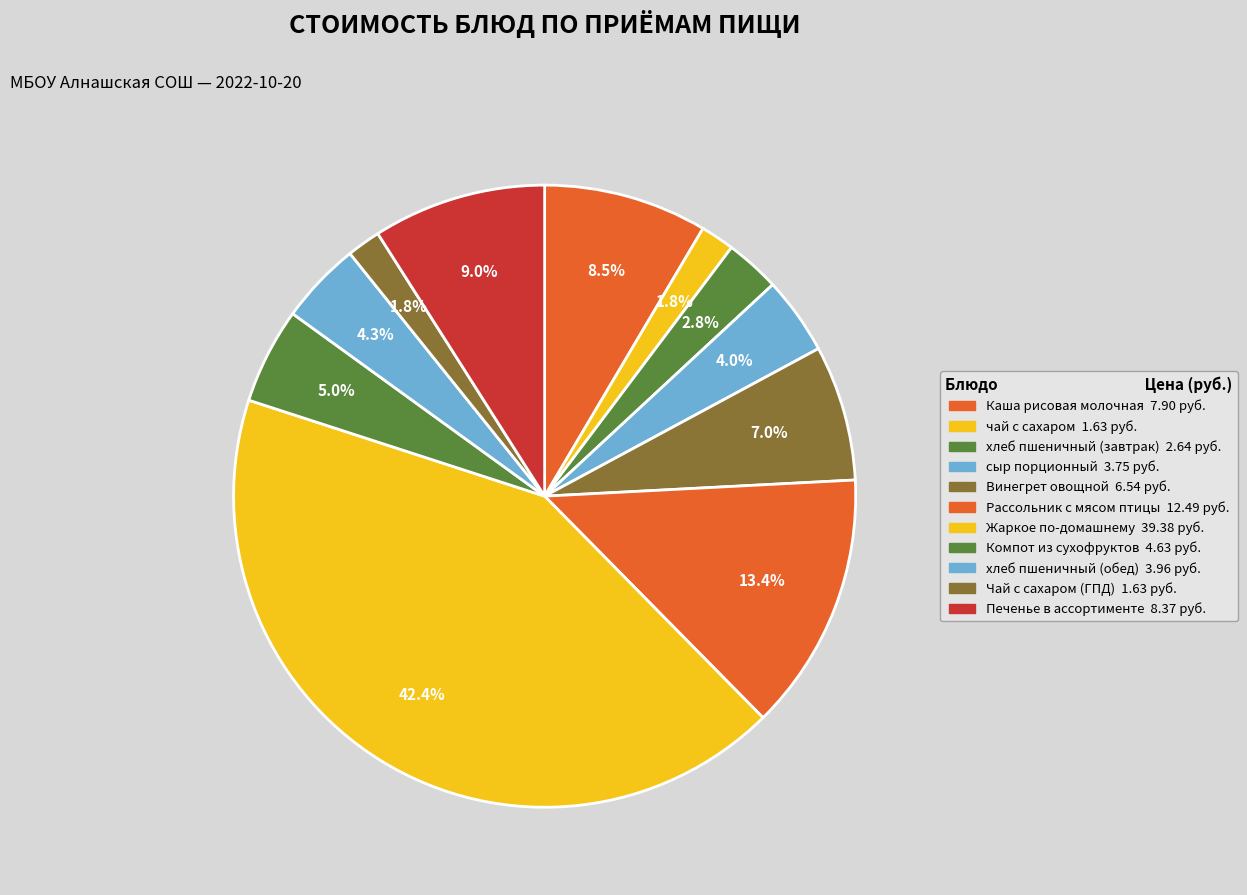

Which category has the smallest portion of the pie?

чай с сахаром